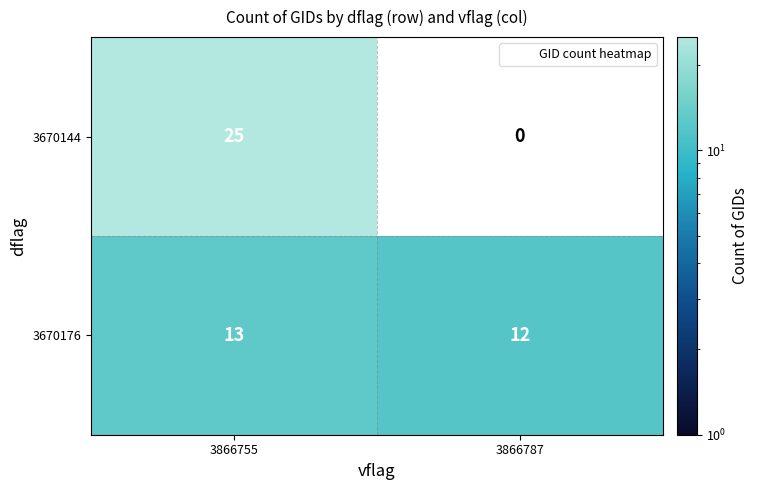

What is the smallest value displayed?

12.0